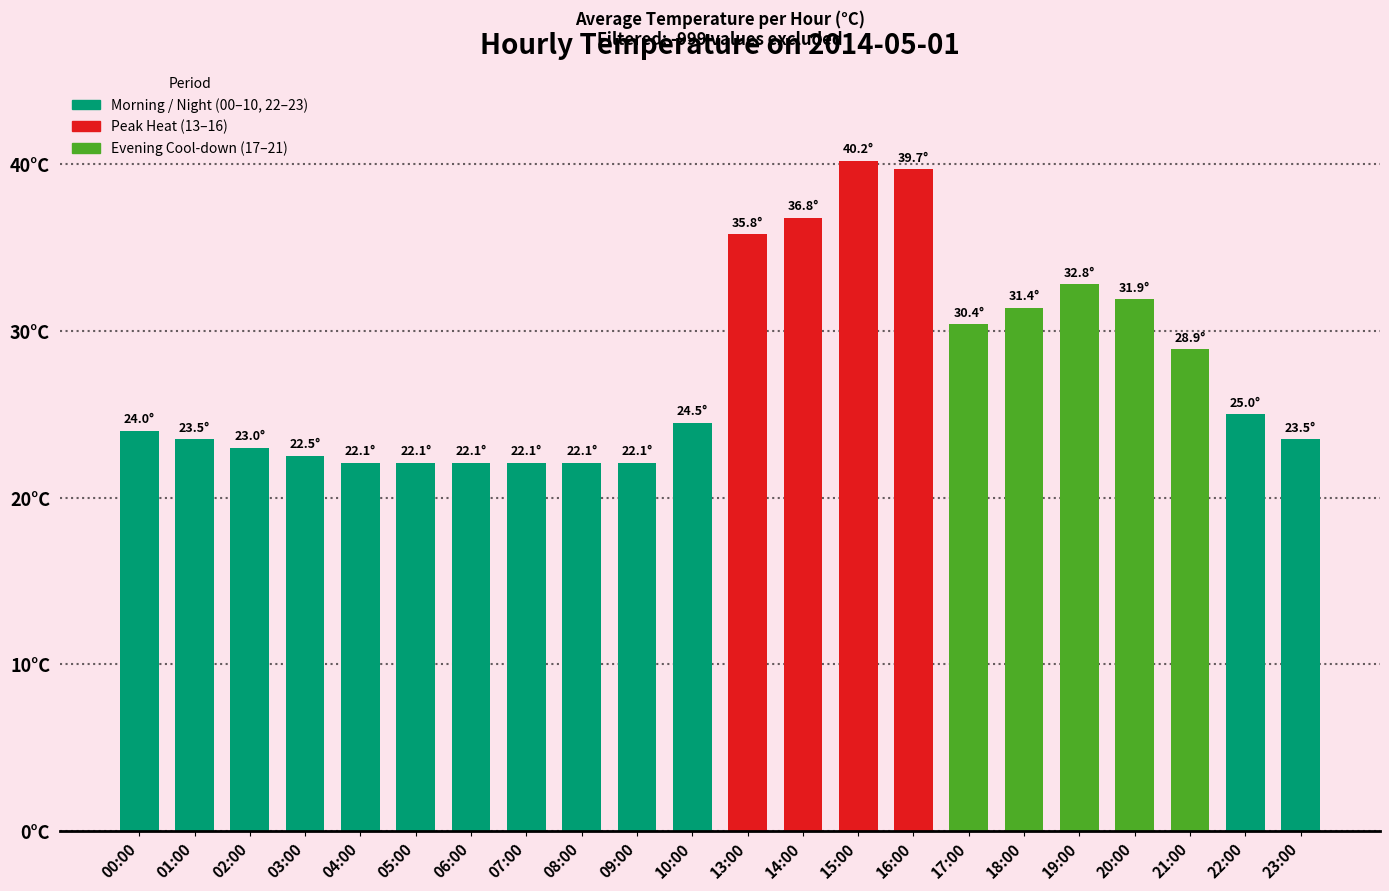

True or false: the data shows 40.1 at 01:00.

False